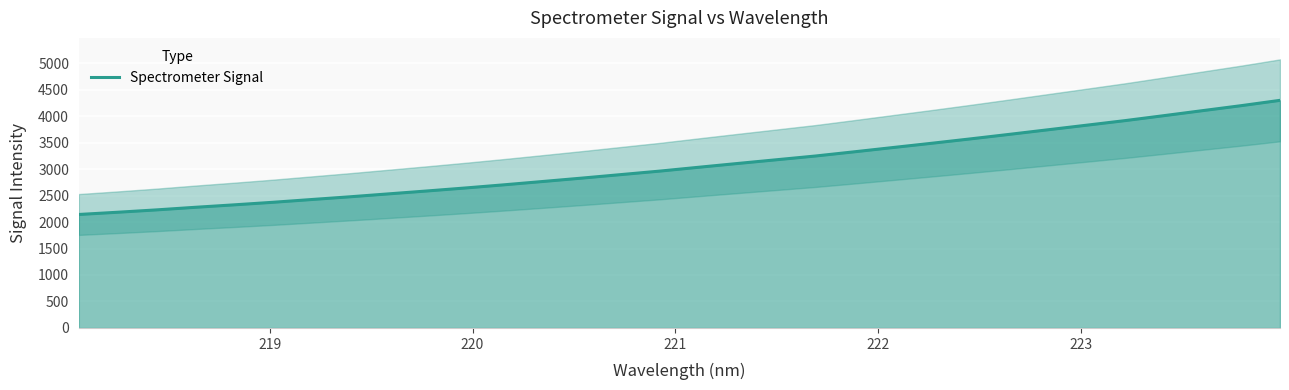

What is the minimum value for Spectrometer Signal?

2143.0